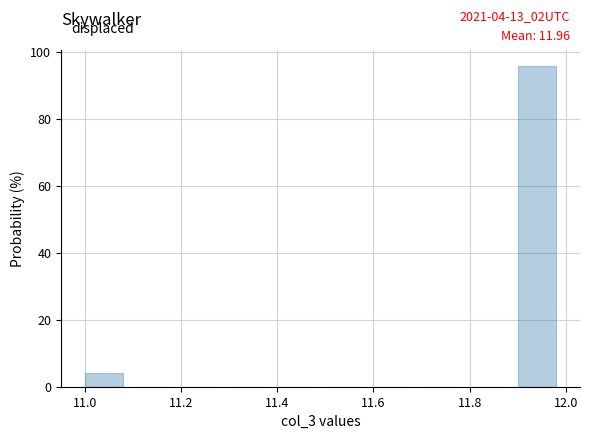

Over which range of the x-axis is the bar tallest?

11.9 to 12.0